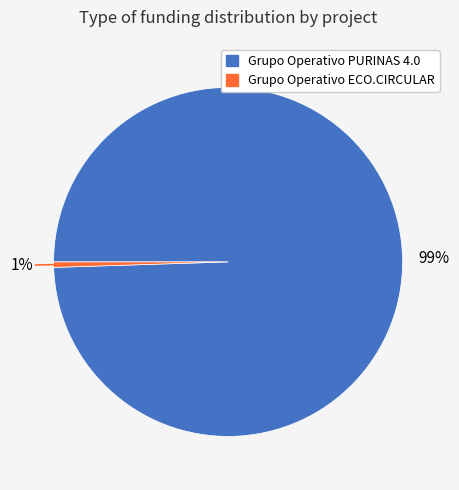

To the nearest percent, what is the average slice percentage?

50%